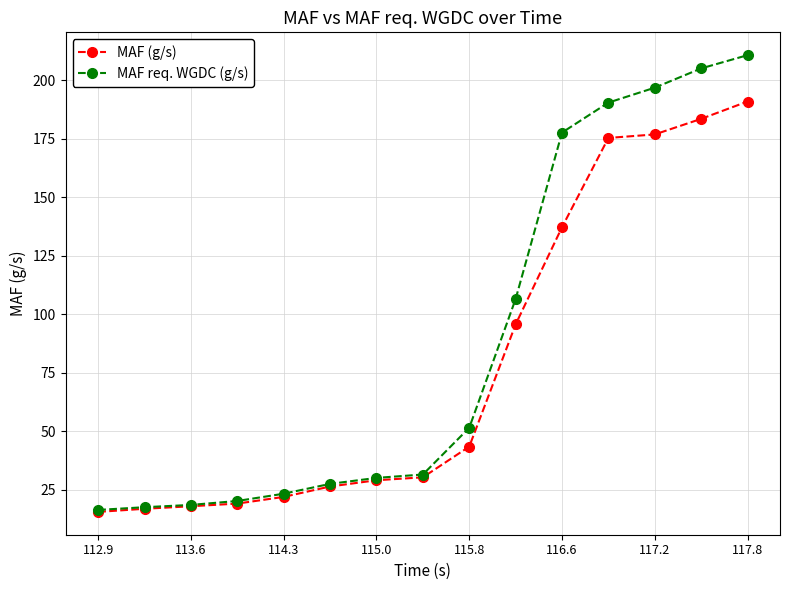

What is the value of the MAF req. WGDC (g/s) point at the 13th from the left?

196.9